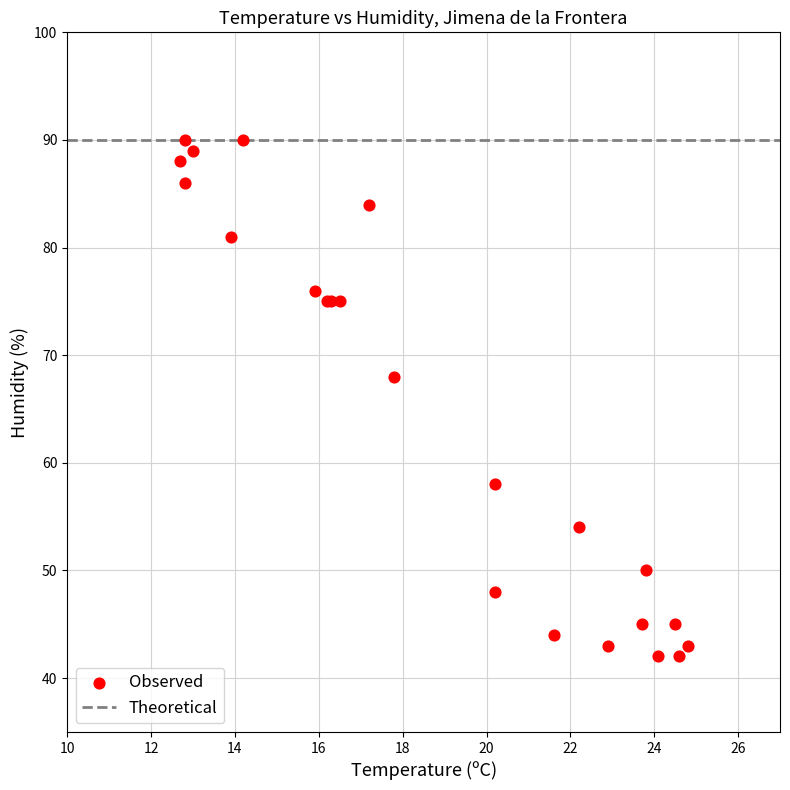

What Y value in the scatter plot is closest to 66?

68